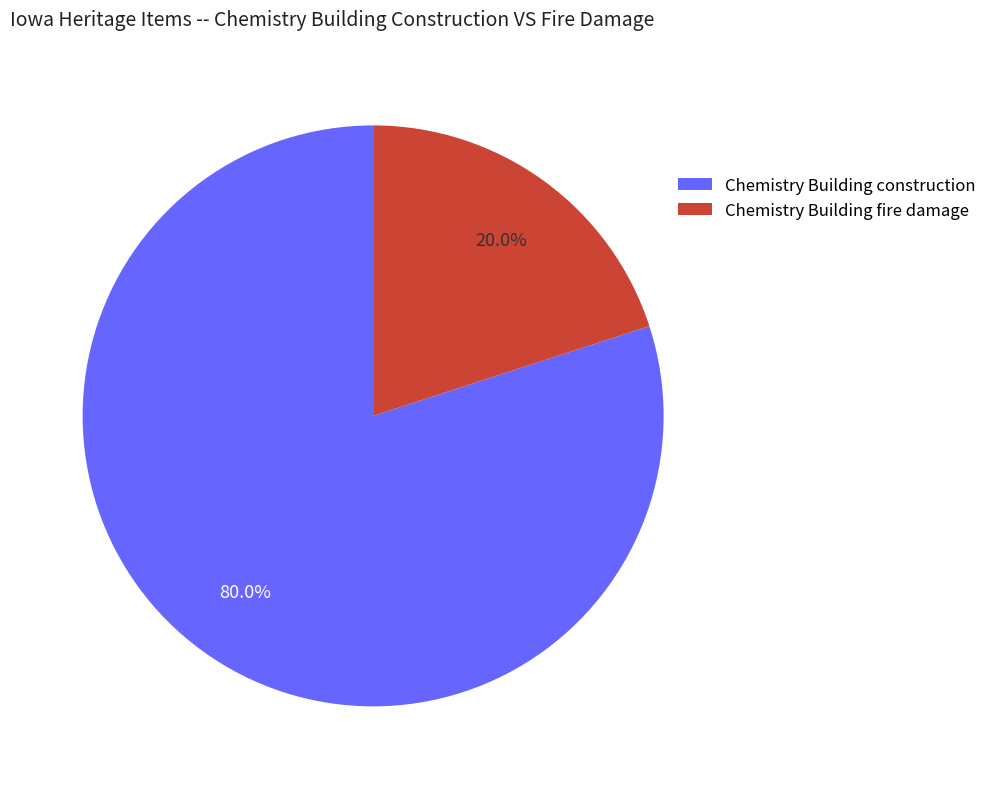

Which category has the biggest portion of the pie?

Chemistry Building construction